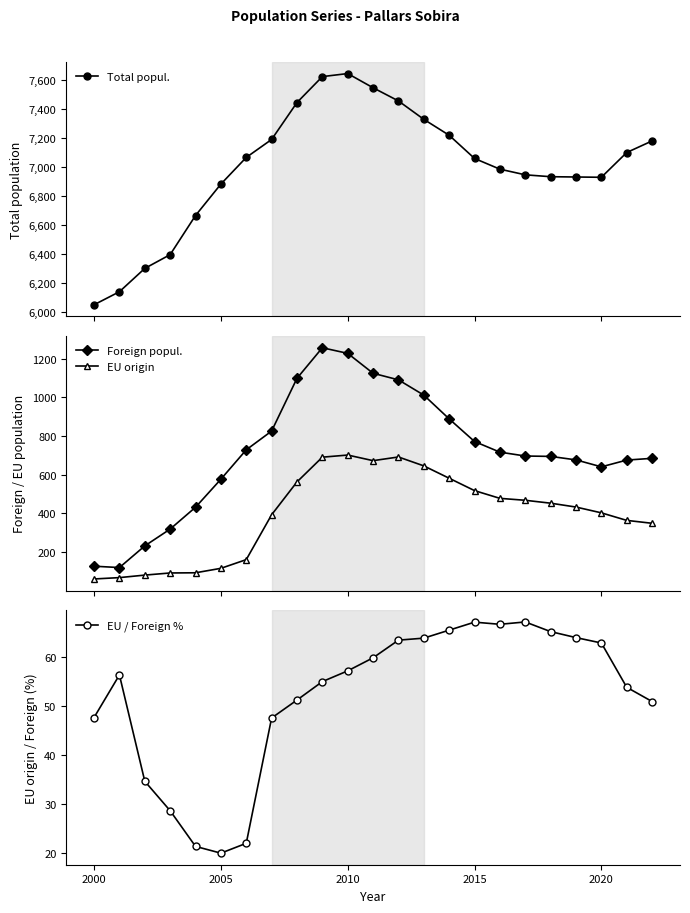

What is the value of the EU origin point at the 7th from the left?

160